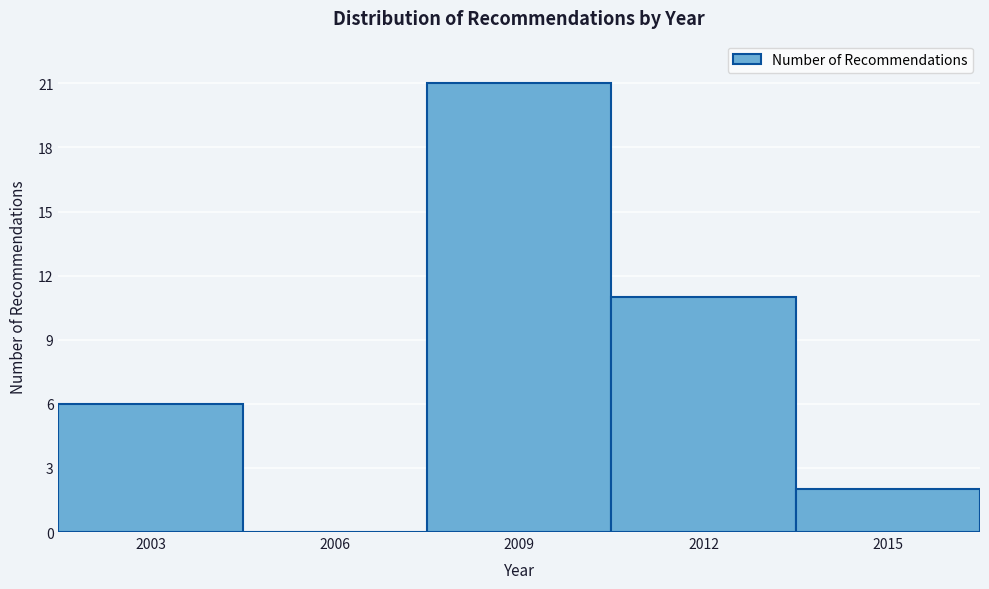

Reading right to left, transcribe all the data shown in this chart.

2015=2	2012=11	2009=21	2006=0	2003=6